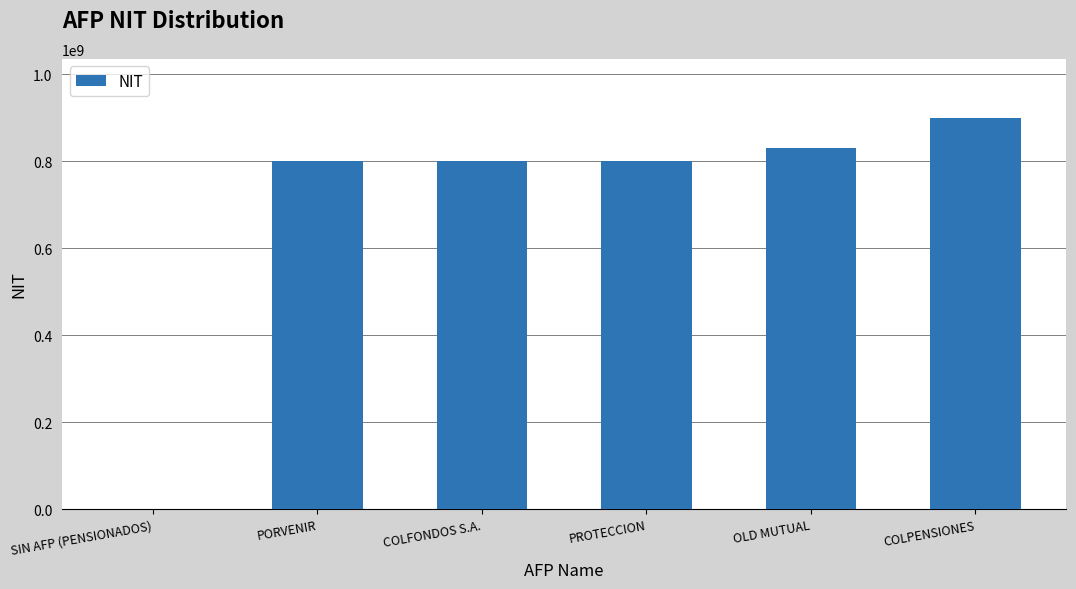

What is the sum of the values at OLD MUTUAL and COLFONDOS S.A.?

1630353072